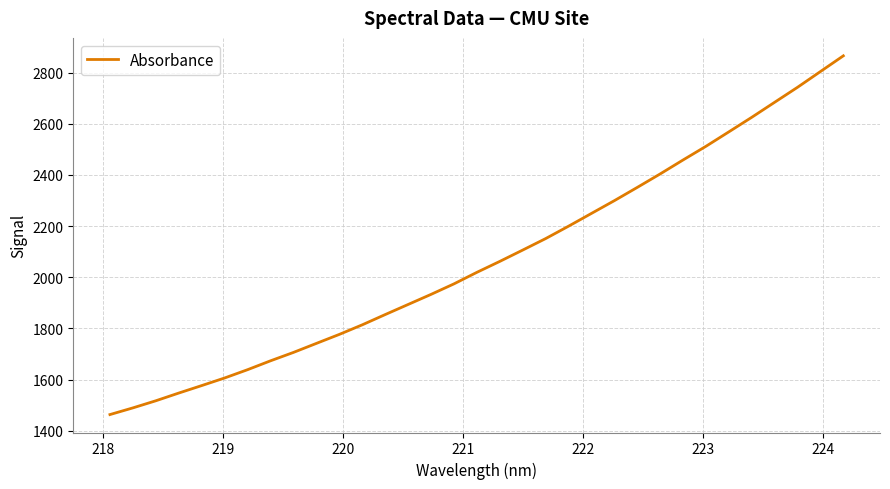

What is the difference between the maximum and minimum values?

1401.6